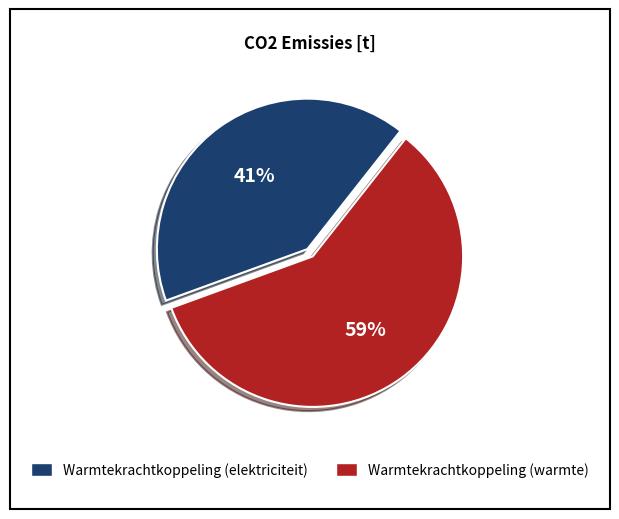

Which slice is the largest?

Warmtekrachtkoppeling (warmte)